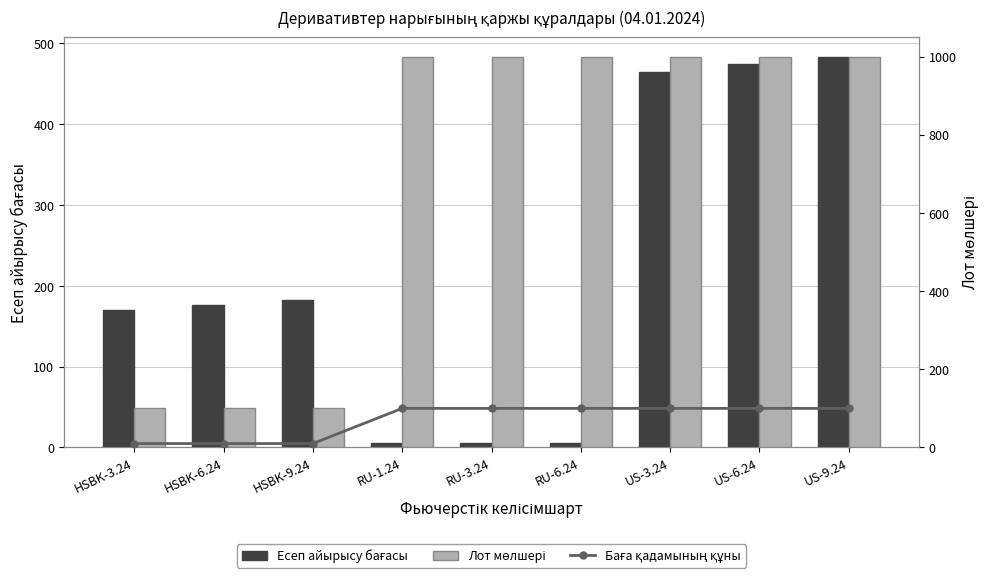

What is the average value of the Есеп айырысу бағасы series?

218.5